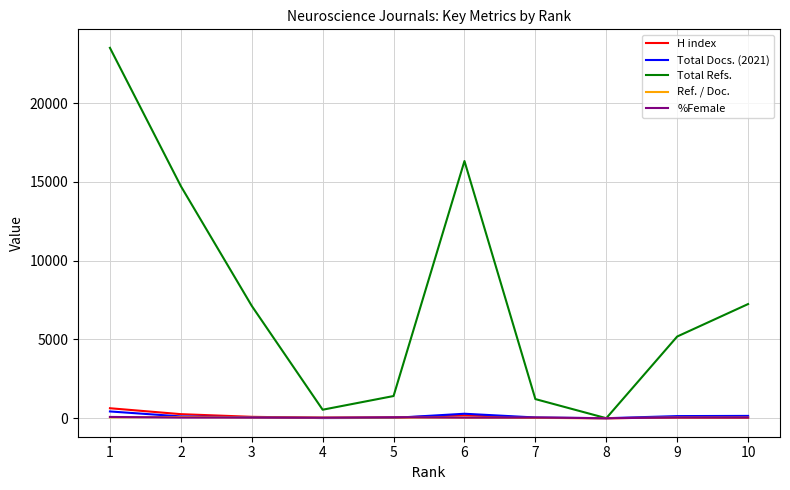

Which series has the largest range (max minus min)?

Total Refs.